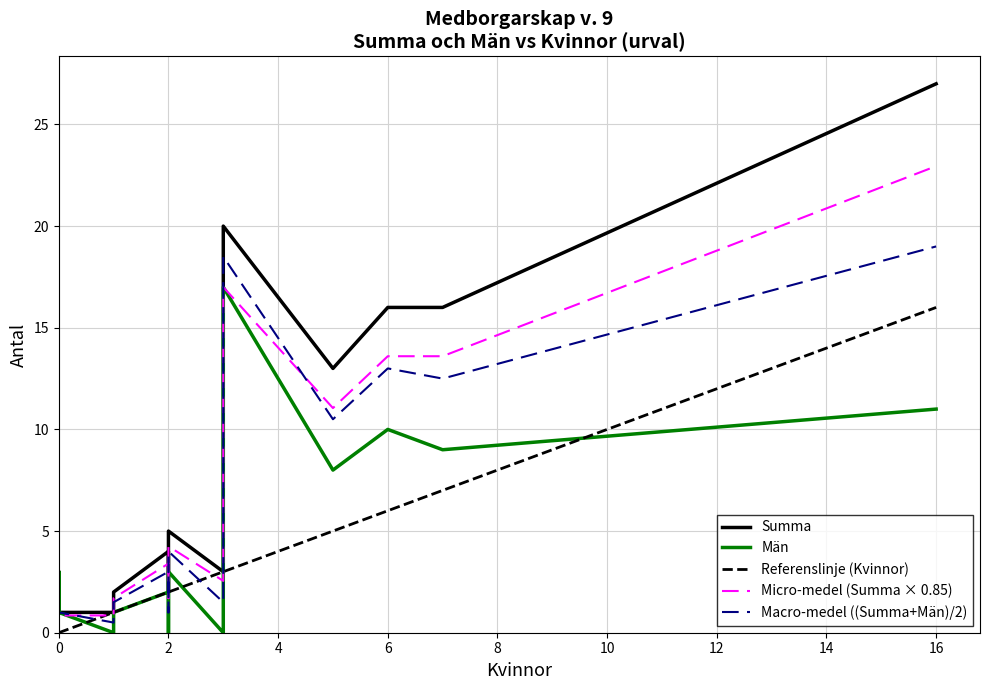

Does the chart have visible grid lines?

Yes